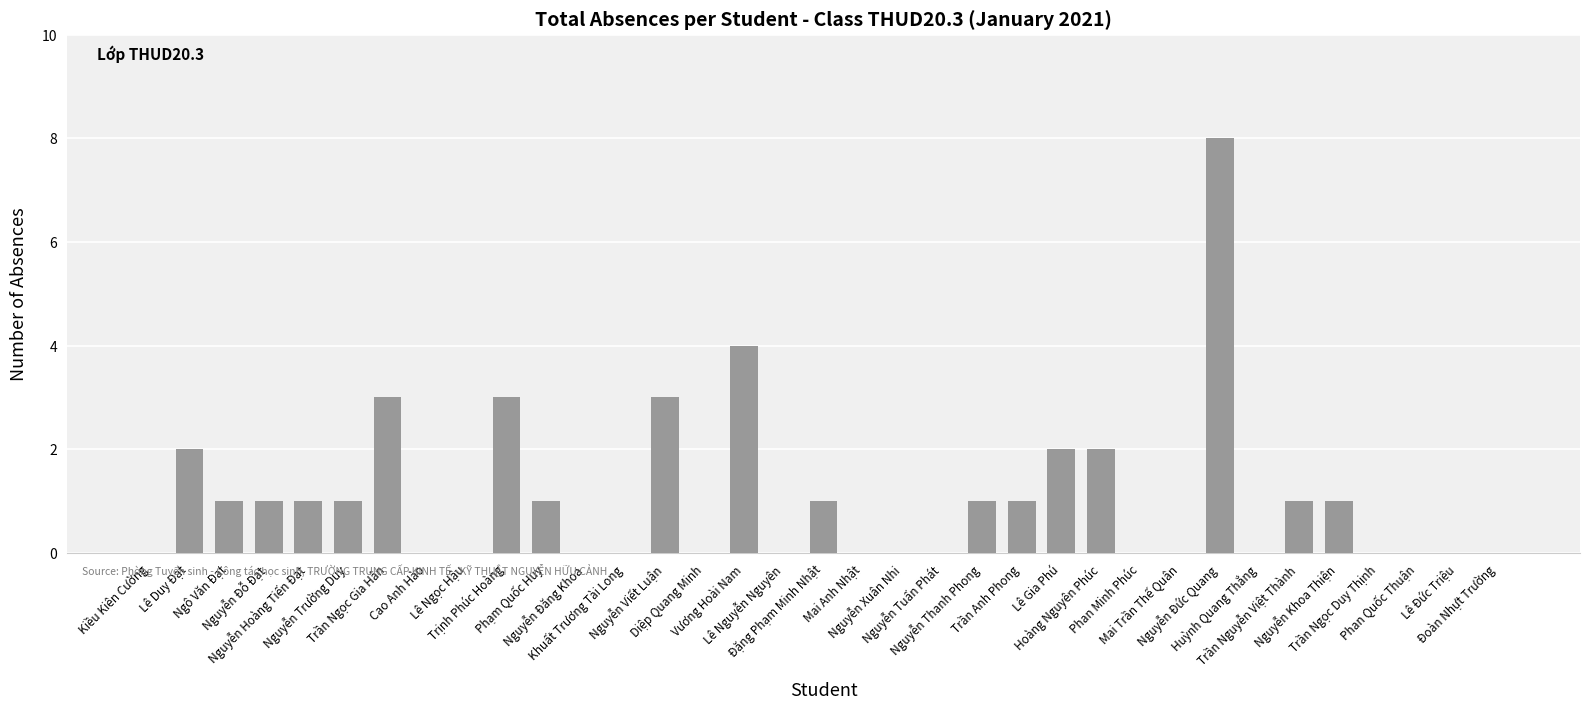

How many values are between 0 and 1?

27